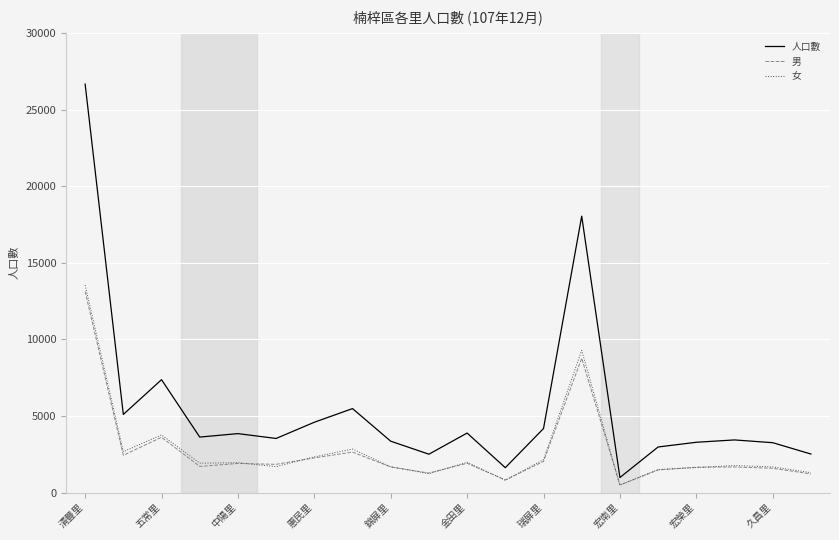

What is the minimum value for 人口數?

979